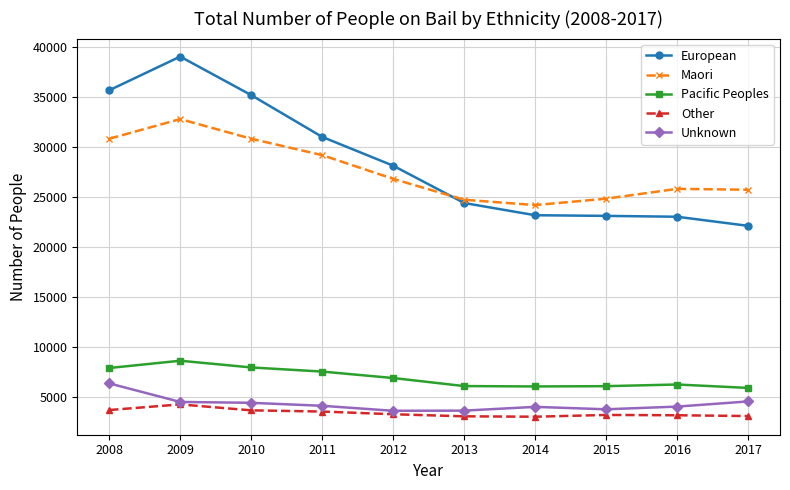

What is the value of the Pacific Peoples point at the 2nd from the left?

8625